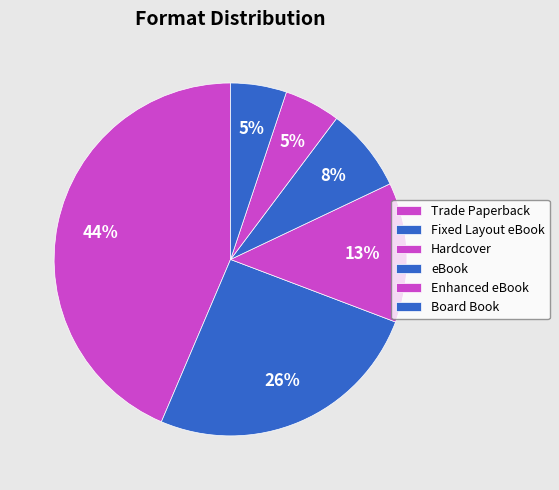

Which slice is the largest?

Trade Paperback